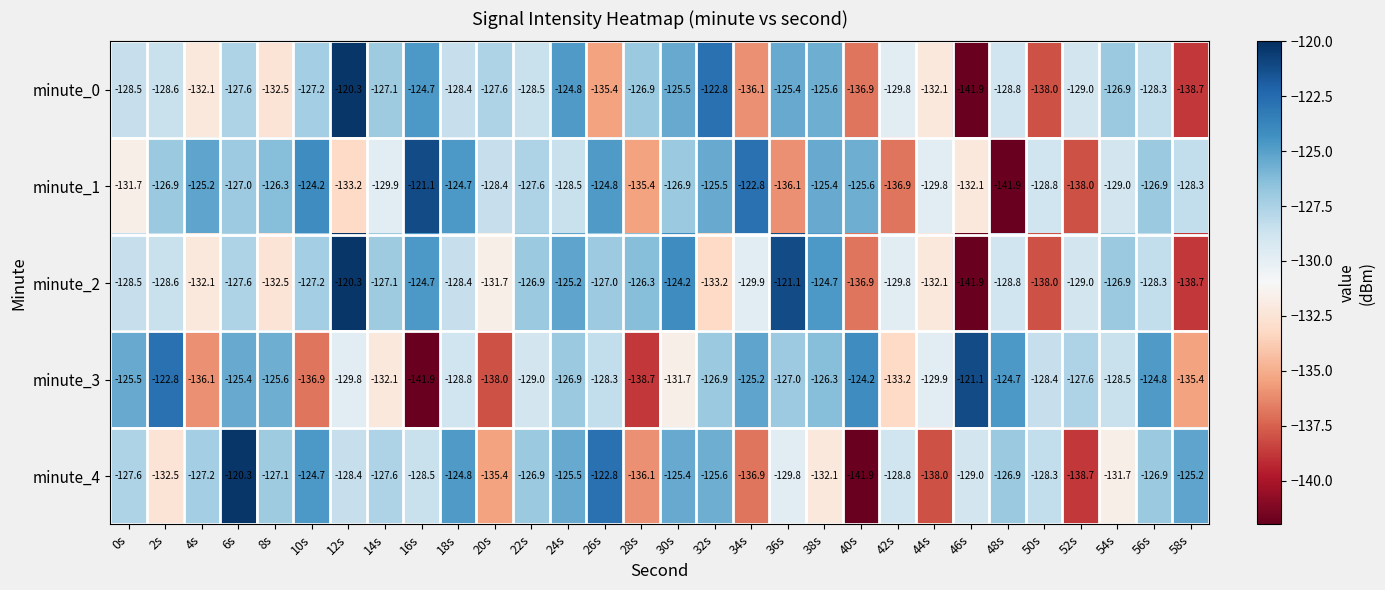

What is the maximum value for minute_4?

-120.3